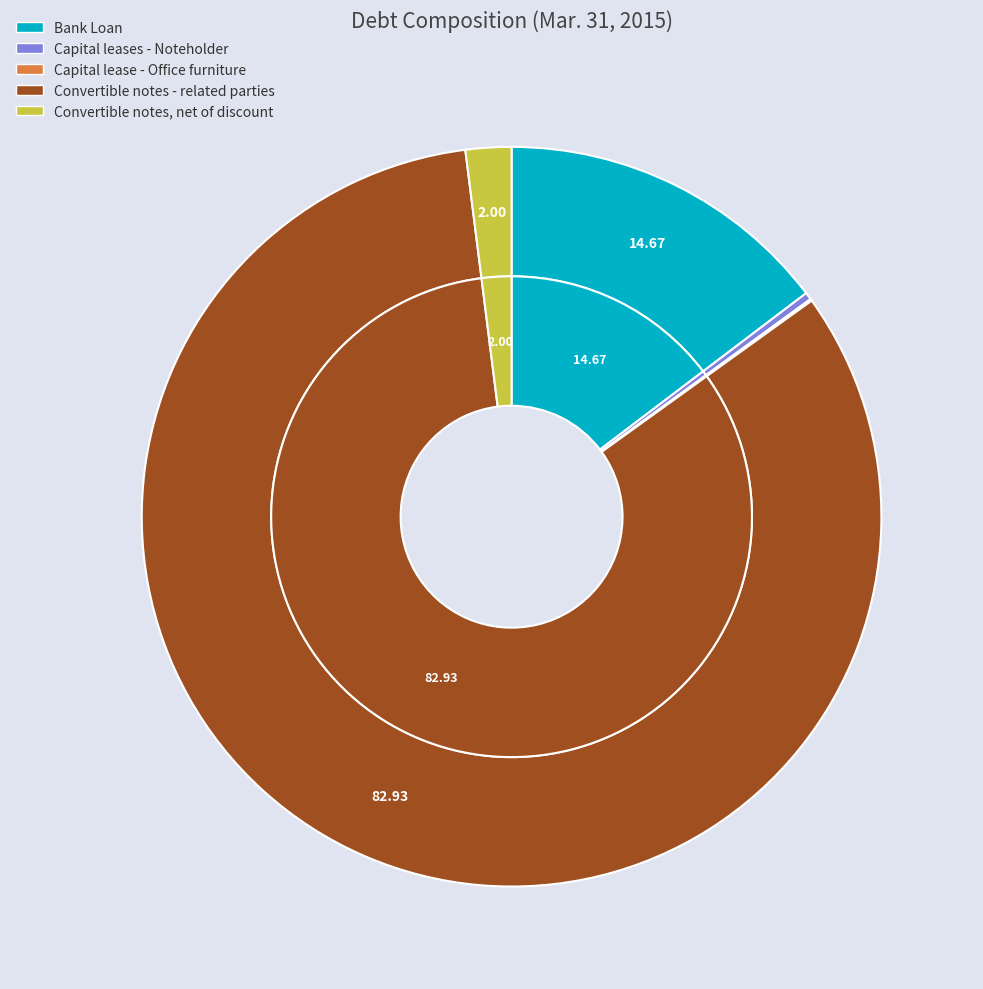

How many segments does this pie chart have?

5